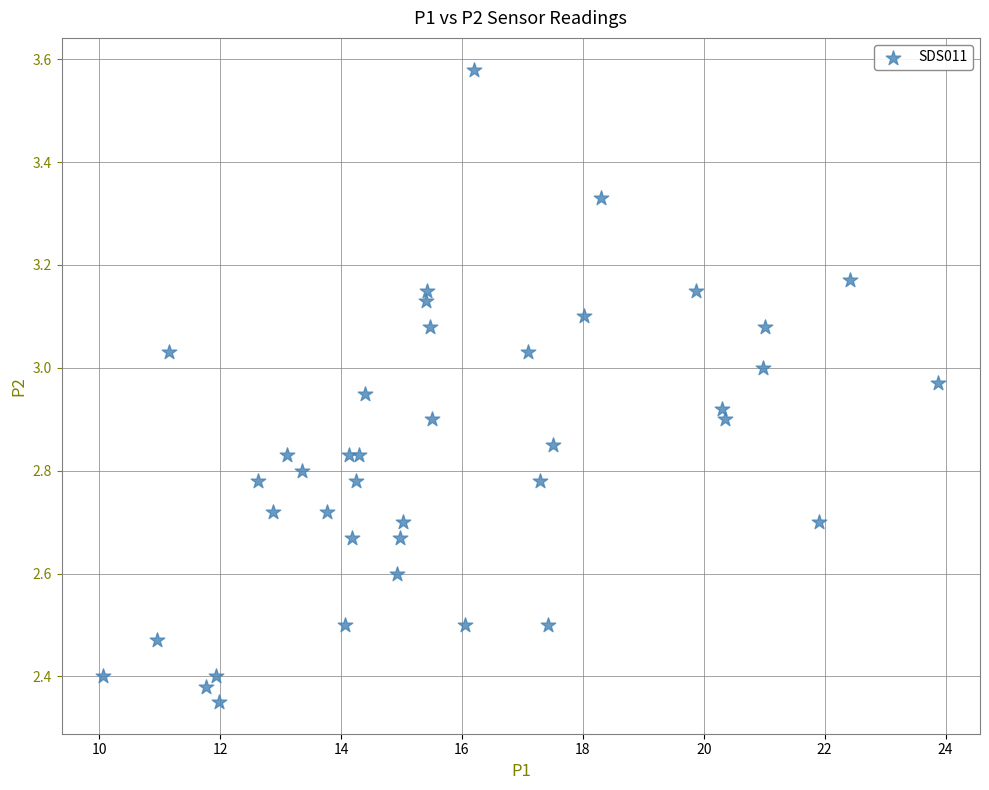

What is the range of Y values (max minus min)?

1.2